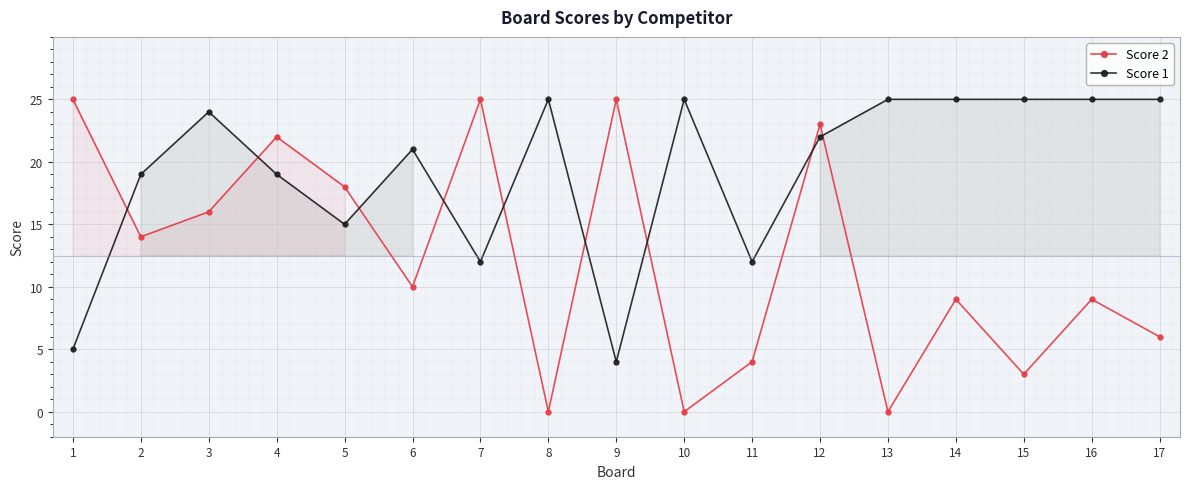

True or false: Score 2 and Score 1 intersect in this chart.

True